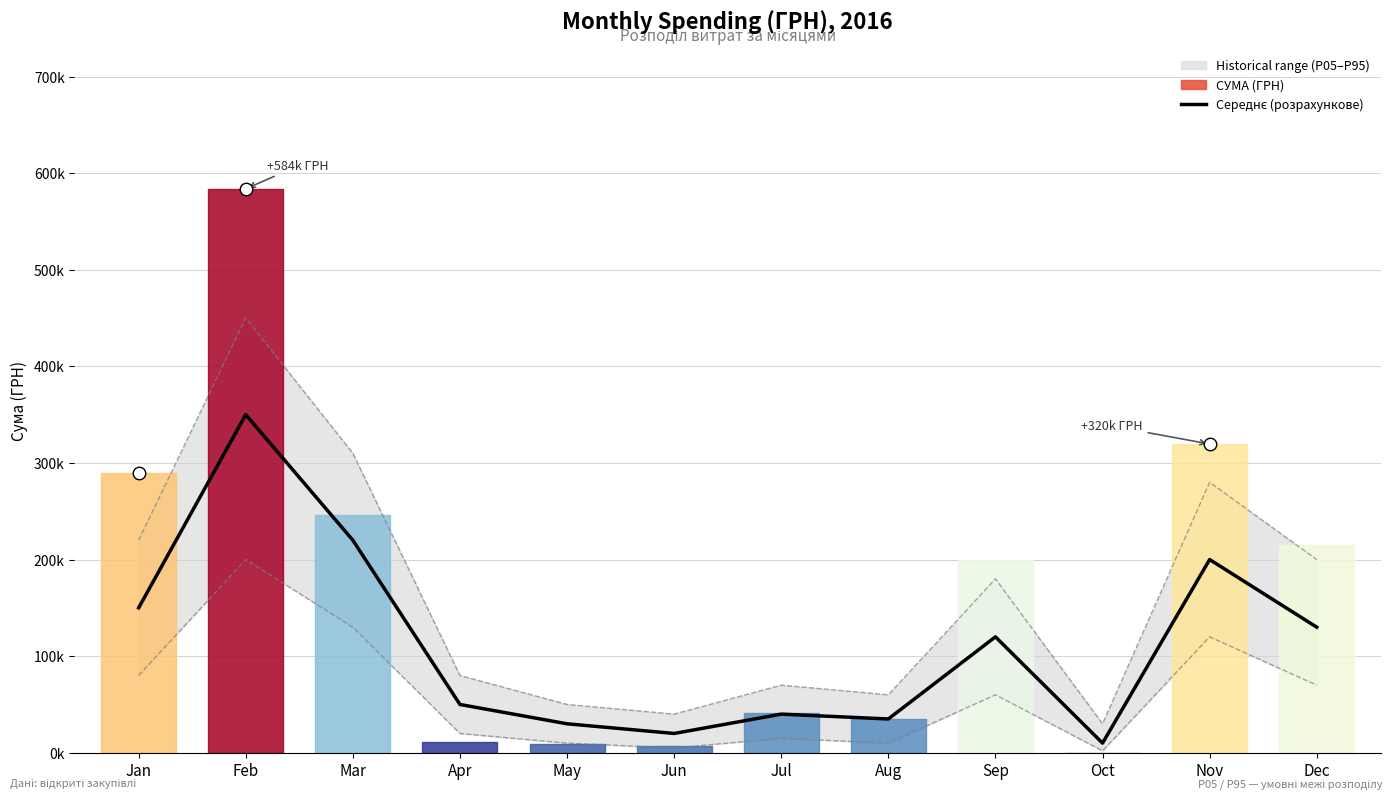

At which category does the chart reach its minimum across all series?

Oct